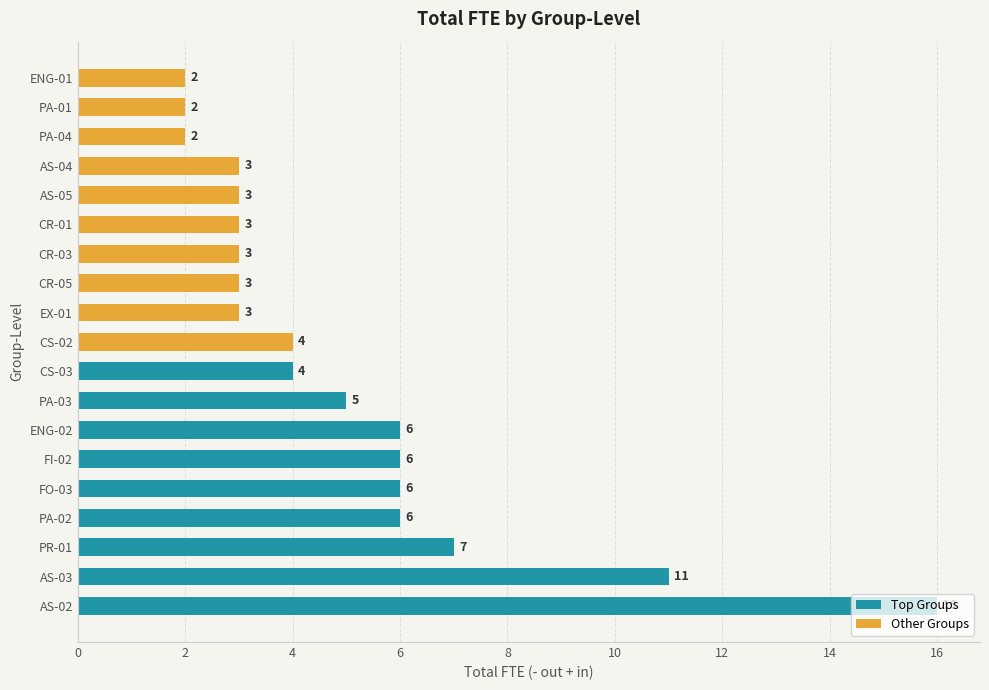

Does the chart contain stacked bars?

No